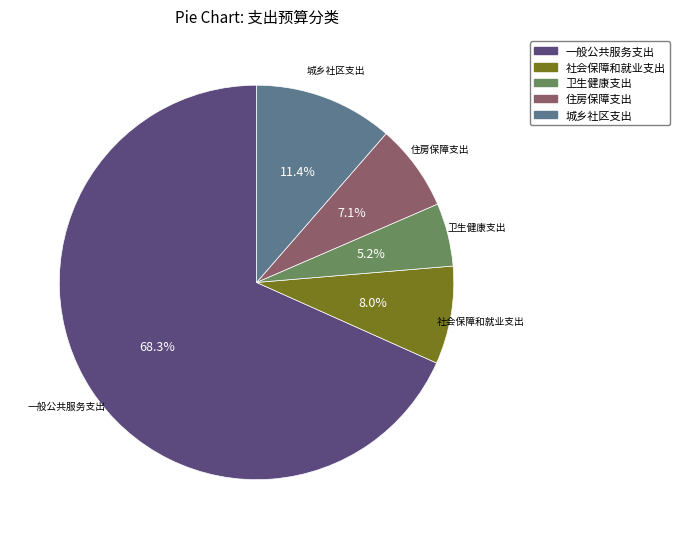

Which slice is the smallest?

卫生健康支出